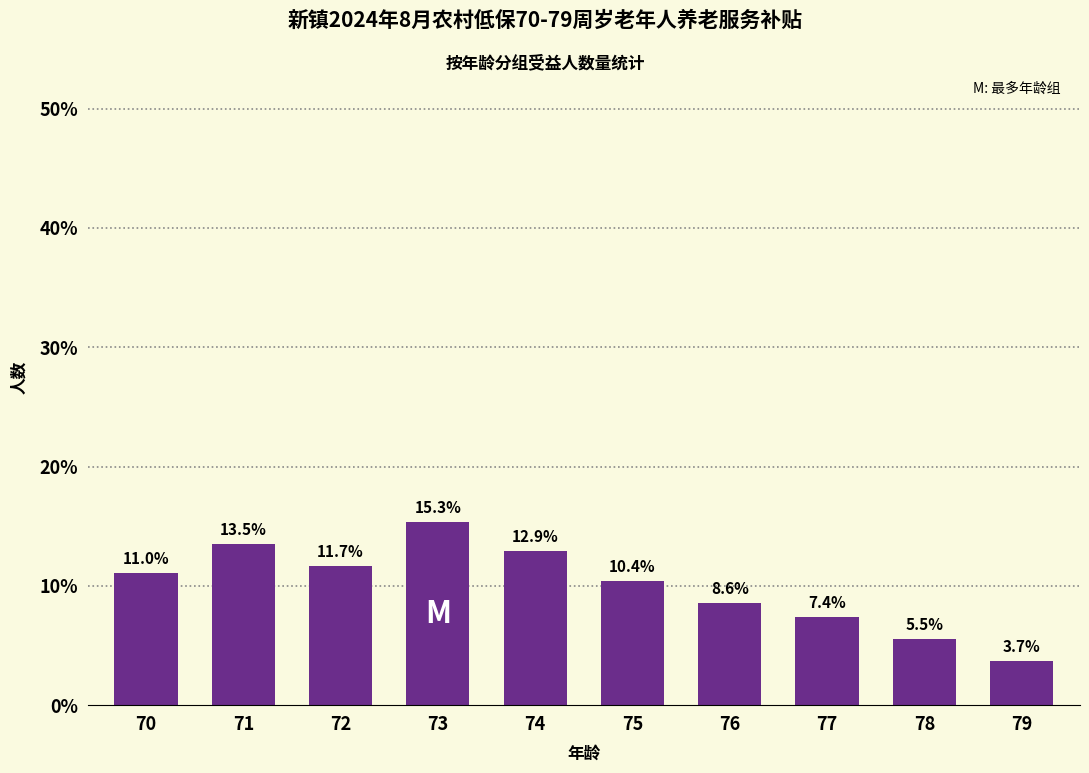

What is the average value?

10.0